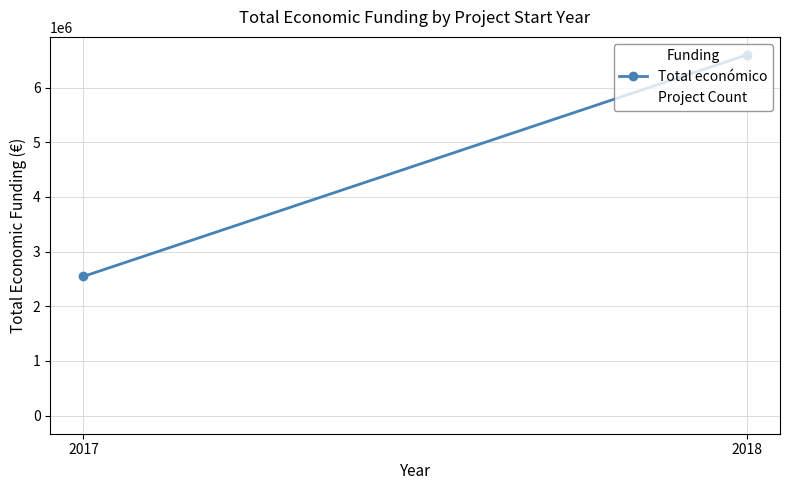

How many lines are shown in the chart?

2